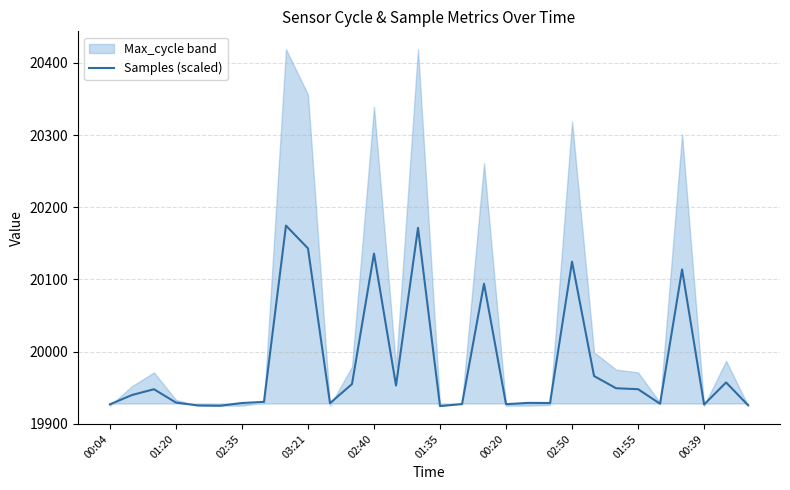

What is the approximate value at 26?

20113.8